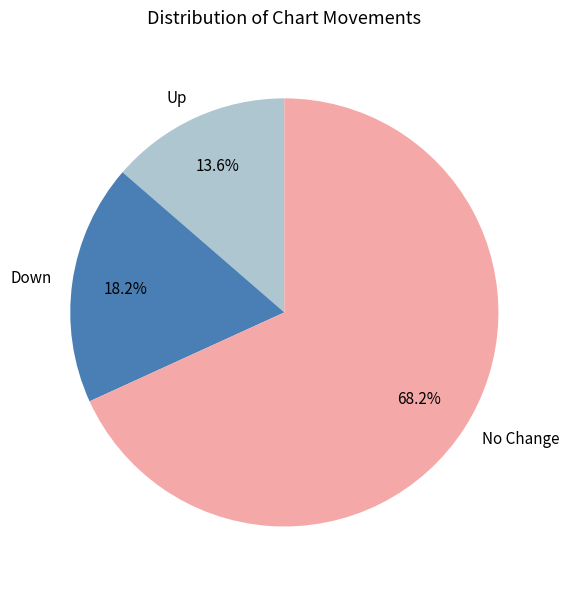

How many slices are in this pie chart?

3